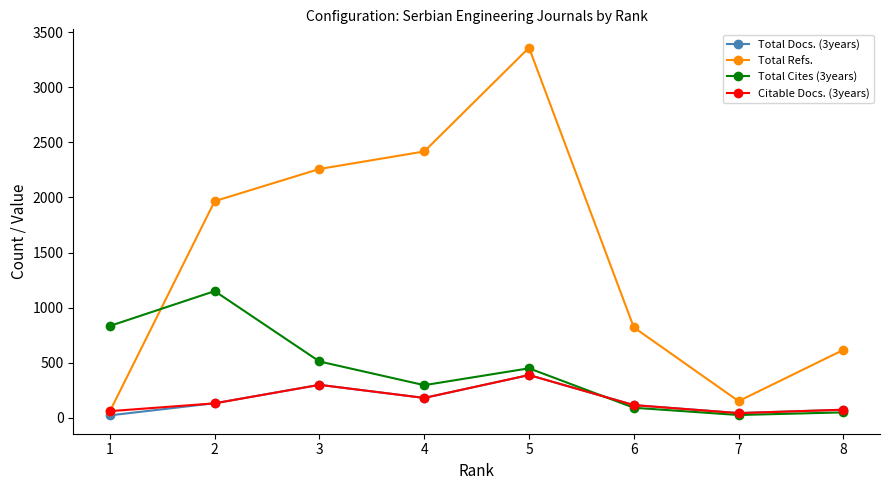

What is the spread (max minus min) of values at 3?

1960